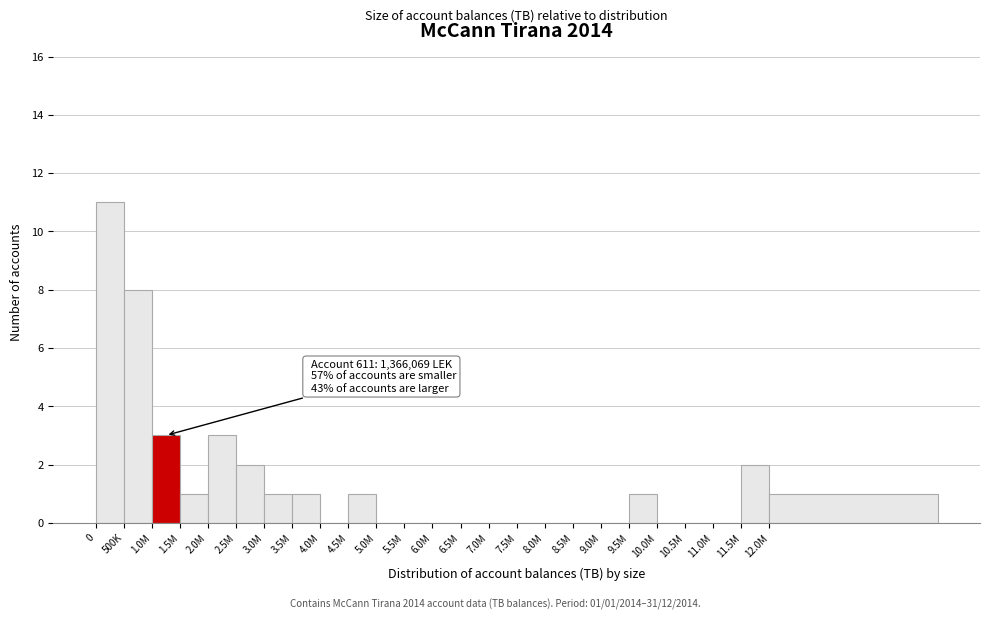

Reading right to left, extract all data points from this chart.

12.0M=1	11.5M=2	11.0M=0	10.5M=0	10.0M=0	9.5M=1	9.0M=0	8.5M=0	8.0M=0	7.5M=0	7.0M=0	6.5M=0	6.0M=0	5.5M=0	5.0M=0	4.5M=1	4.0M=0	3.5M=1	3.0M=1	2.5M=2	2.0M=3	1.5M=1	1.0M=3	500K=8	0=11